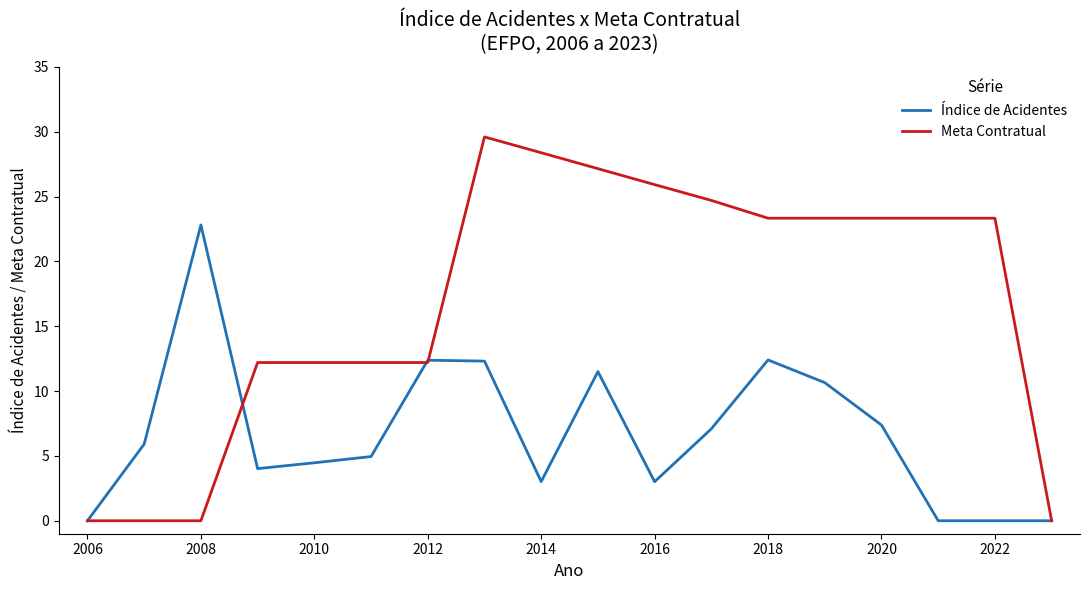

Which series has the widest spread of values?

Meta Contratual